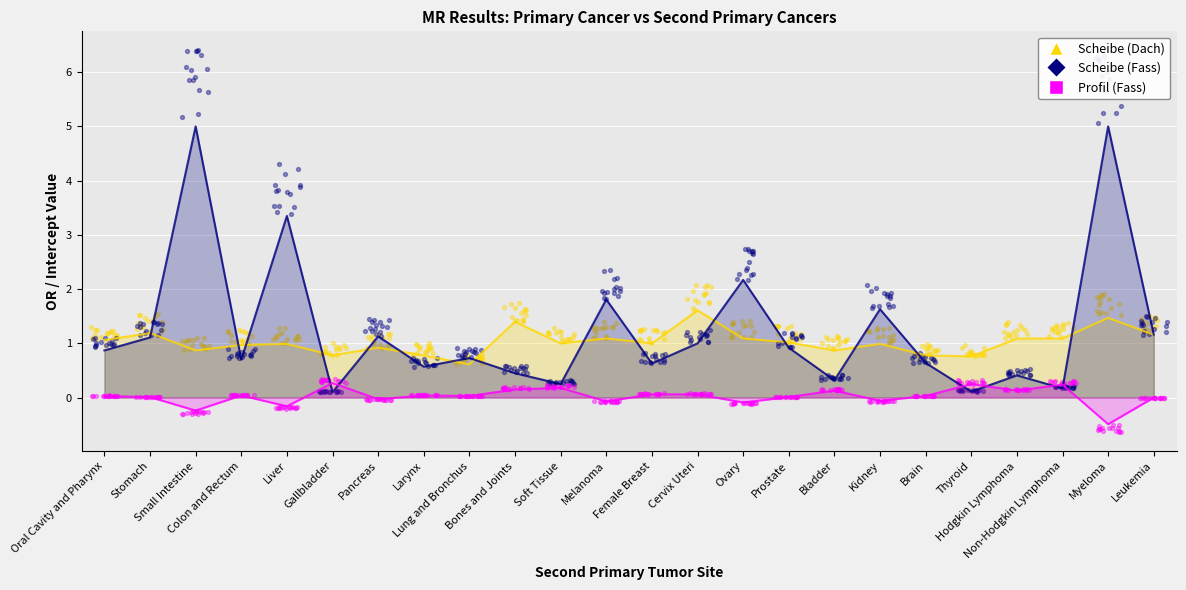

Which series has the largest total across all categories?

Scheibe (Fass)